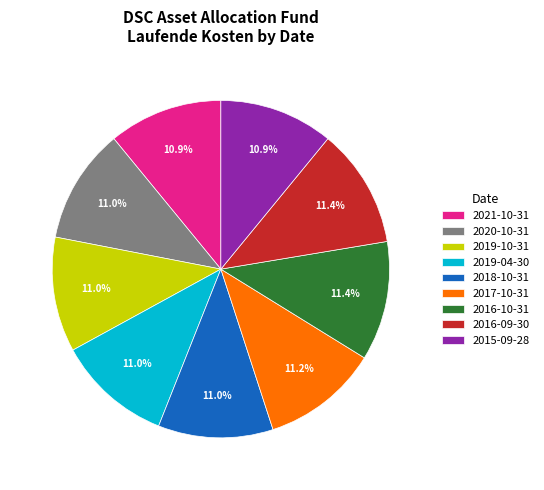

Approximately how many times larger is the value at 2017-10-31 compared to 2019-04-30?

1.0